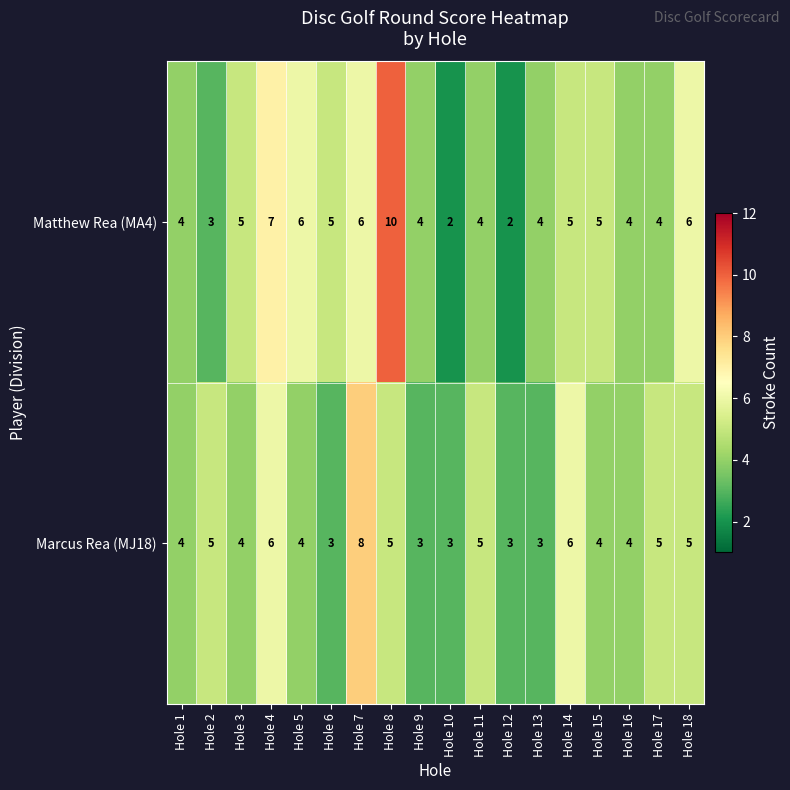

Rank the series at Hole 14 from lowest to highest value.

Matthew Rea (MA4), Marcus Rea (MJ18)